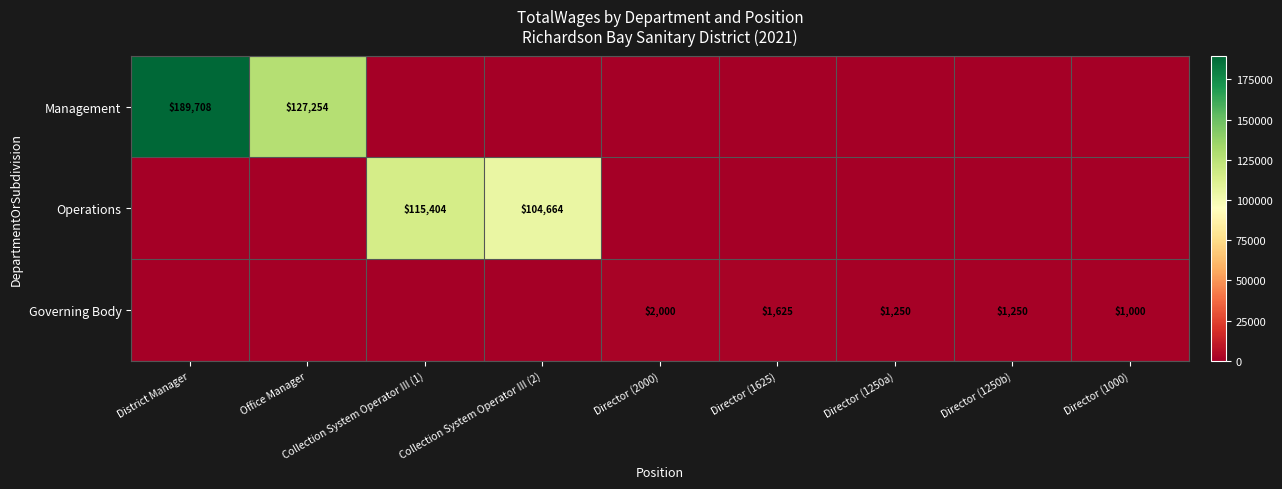

The Management series shows 127254 at Office Manager. True or false?

True